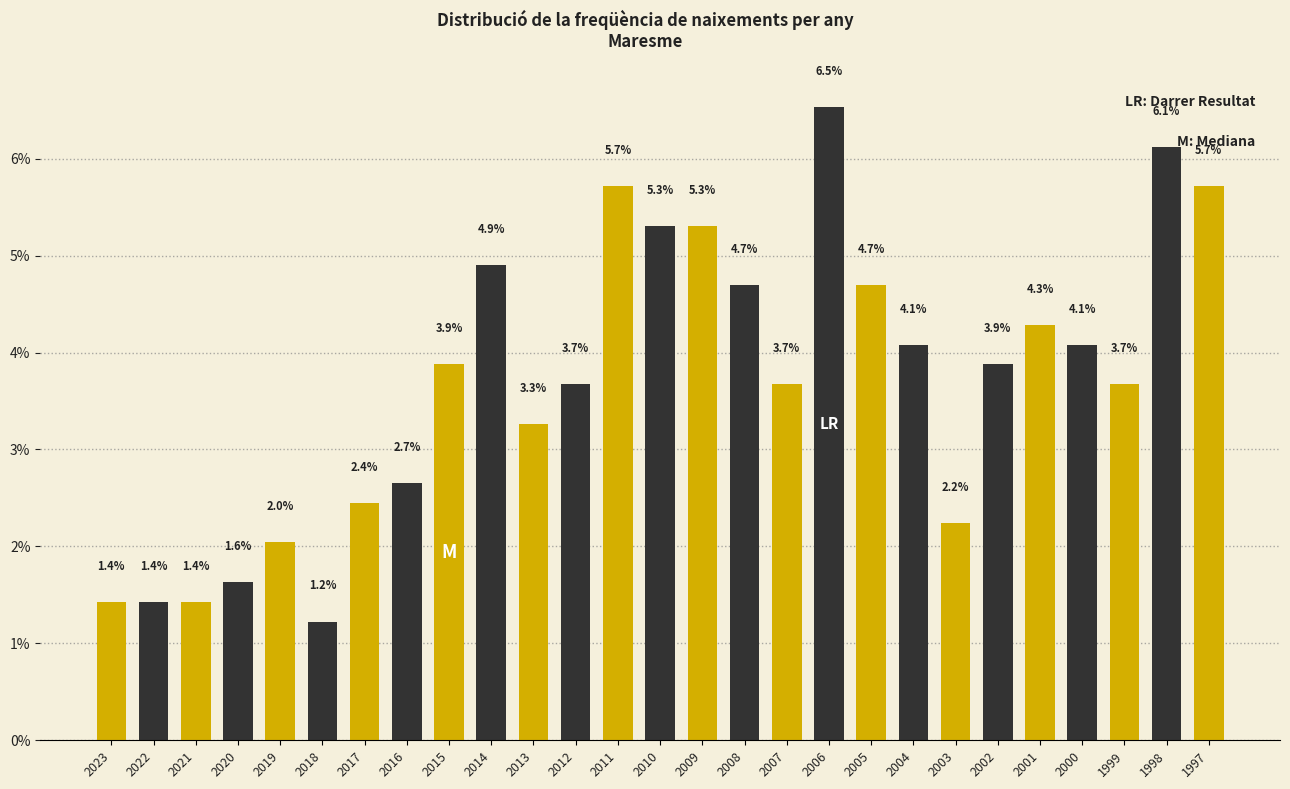

Reading right to left, what are all the values shown in this chart?

1997=5.7	1998=6.1	1999=3.7	2000=4.1	2001=4.3	2002=3.9	2003=2.2	2004=4.1	2005=4.7	2006=6.5	2007=3.7	2008=4.7	2009=5.3	2010=5.3	2011=5.7	2012=3.7	2013=3.3	2014=4.9	2015=3.9	2016=2.7	2017=2.4	2018=1.2	2019=2.0	2020=1.6	2021=1.4	2022=1.4	2023=1.4